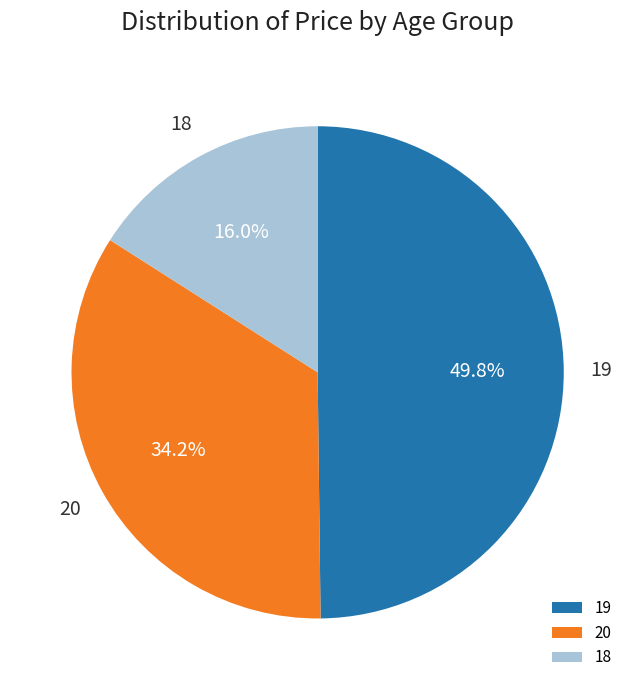

How many segments does this pie chart have?

3